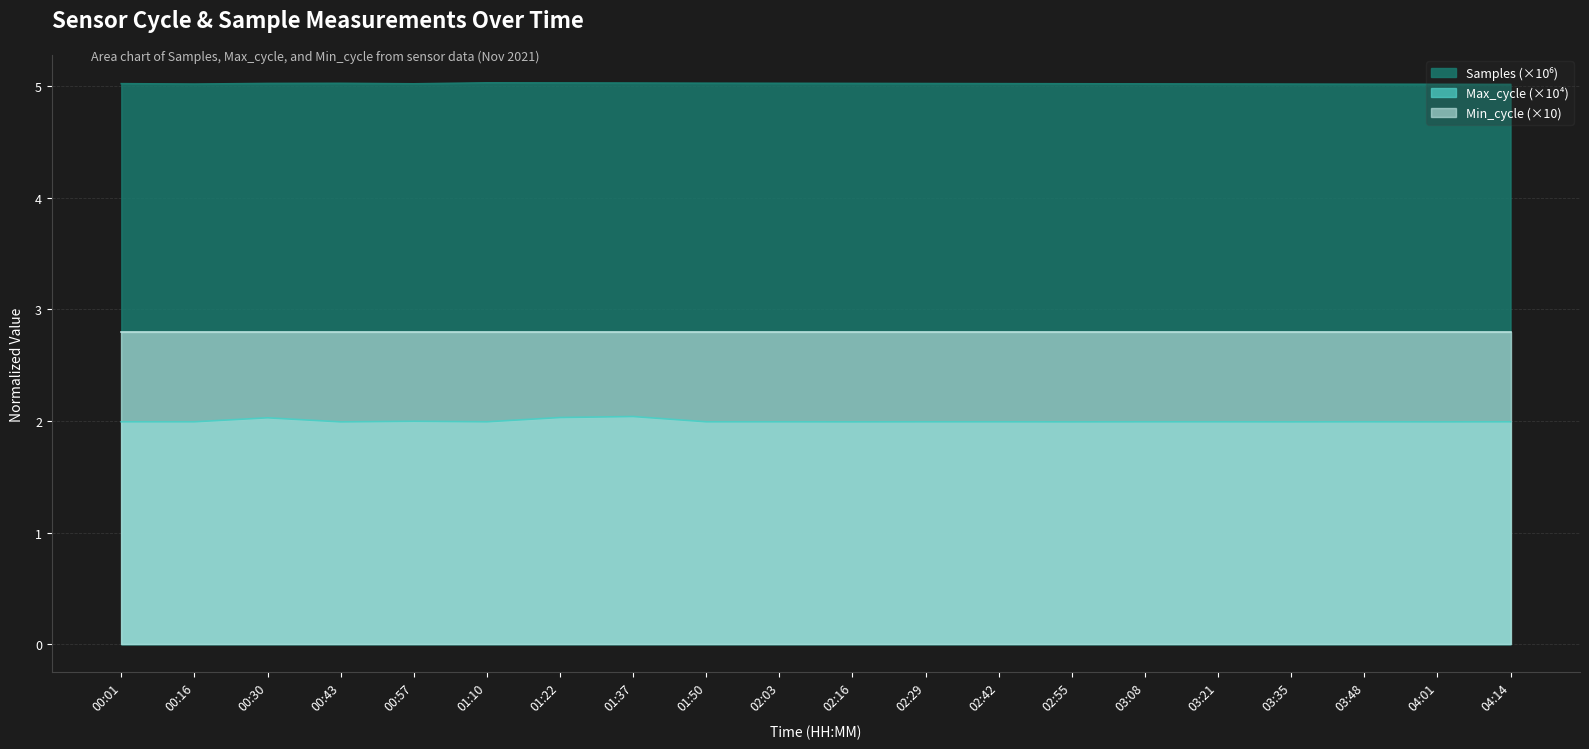

In Samples, how many points are higher than both neighbors (excluding endpoints)?

2